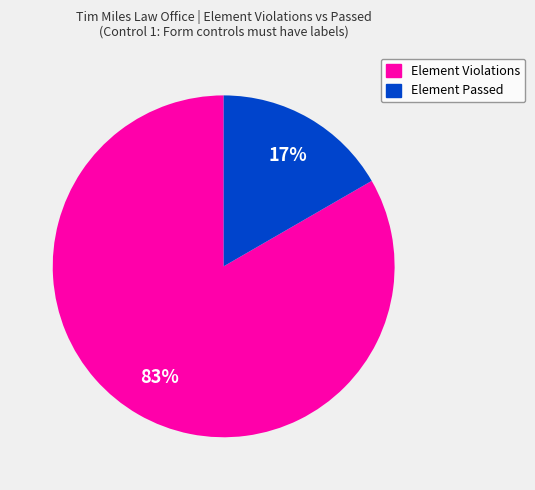

Does any single category account for the majority?

Yes